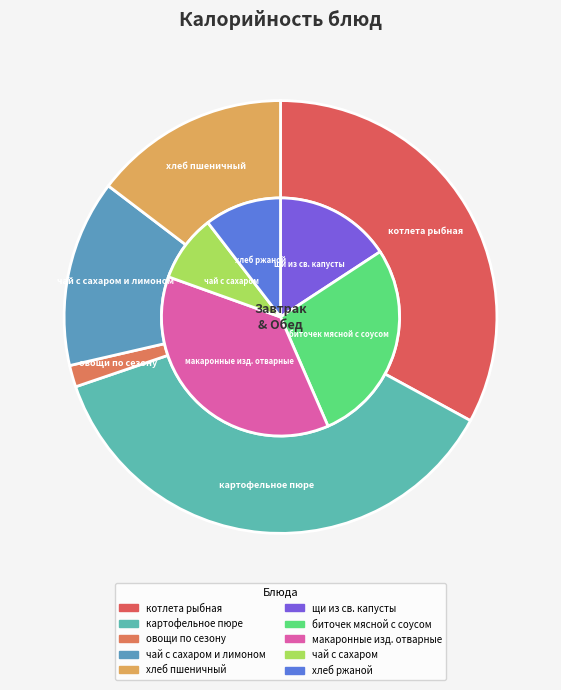

Count the number of slices in the pie.

10